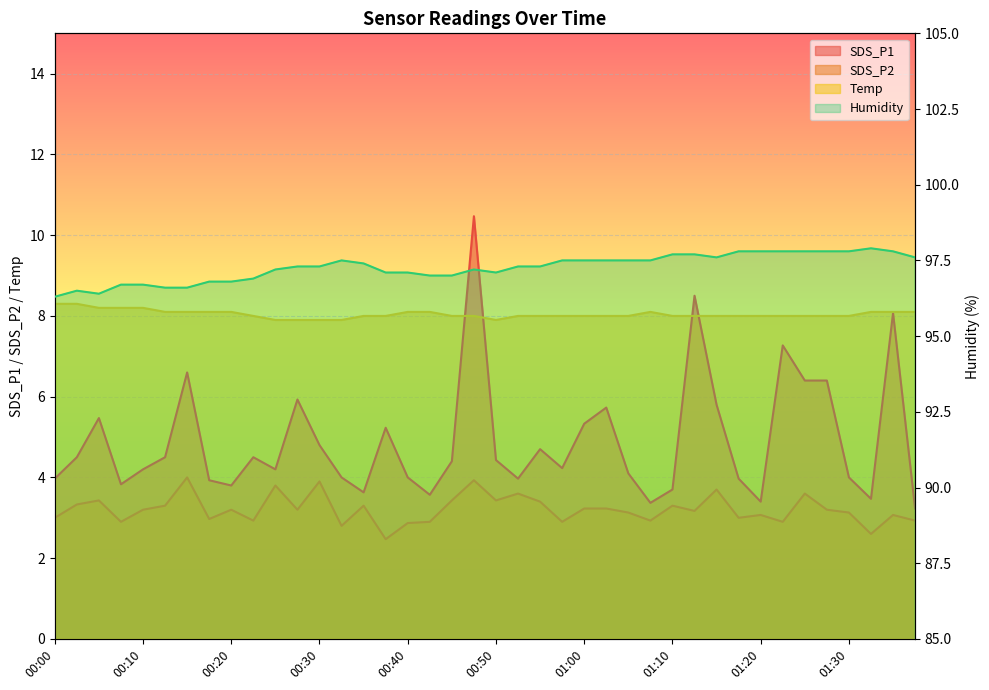

Reading right to left, list all the values displayed in this chart.

SDS_P1: 01:38=3.2	01:35=8.1	01:33=3.5	01:30=4.0	01:28=6.4	01:25=6.4	01:22=7.3	01:20=3.4	01:17=4.0	01:15=5.8	01:12=8.5	01:10=3.7	01:07=3.4	01:05=4.1	01:02=5.7	01:00=5.3	00:57=4.2	00:55=4.7	00:52=4.0	00:50=4.4	00:47=10.5	00:45=4.4	00:42=3.6	00:40=4.0	00:37=5.2	00:35=3.6	00:32=4.0	00:30=4.8	00:27=5.9	00:25=4.2	00:22=4.5	00:20=3.8	00:17=3.9	00:15=6.6	00:12=4.5	00:10=4.2	00:08=3.8	00:05=5.5	00:03=4.5	00:00=4.0
SDS_P2: 01:38=2.9	01:35=3.1	01:33=2.6	01:30=3.1	01:28=3.2	01:25=3.6	01:22=2.9	01:20=3.1	01:17=3.0	01:15=3.7	01:12=3.2	01:10=3.3	01:07=2.9	01:05=3.1	01:02=3.2	01:00=3.2	00:57=2.9	00:55=3.4	00:52=3.6	00:50=3.4	00:47=3.9	00:45=3.4	00:42=2.9	00:40=2.9	00:37=2.5	00:35=3.3	00:32=2.8	00:30=3.9	00:27=3.2	00:25=3.8	00:22=2.9	00:20=3.2	00:17=3.0	00:15=4.0	00:12=3.3	00:10=3.2	00:08=2.9	00:05=3.4	00:03=3.3	00:00=3.0
Temp: 01:38=8.1	01:35=8.1	01:33=8.1	01:30=8.0	01:28=8.0	01:25=8.0	01:22=8.0	01:20=8.0	01:17=8.0	01:15=8.0	01:12=8.0	01:10=8.0	01:07=8.1	01:05=8.0	01:02=8.0	01:00=8.0	00:57=8.0	00:55=8.0	00:52=8.0	00:50=7.9	00:47=8.0	00:45=8.0	00:42=8.1	00:40=8.1	00:37=8.0	00:35=8.0	00:32=7.9	00:30=7.9	00:27=7.9	00:25=7.9	00:22=8.0	00:20=8.1	00:17=8.1	00:15=8.1	00:12=8.1	00:10=8.2	00:08=8.2	00:05=8.2	00:03=8.3	00:00=8.3
Humidity: 01:38=97.6	01:35=97.8	01:33=97.9	01:30=97.8	01:28=97.8	01:25=97.8	01:22=97.8	01:20=97.8	01:17=97.8	01:15=97.6	01:12=97.7	01:10=97.7	01:07=97.5	01:05=97.5	01:02=97.5	01:00=97.5	00:57=97.5	00:55=97.3	00:52=97.3	00:50=97.1	00:47=97.2	00:45=97.0	00:42=97.0	00:40=97.1	00:37=97.1	00:35=97.4	00:32=97.5	00:30=97.3	00:27=97.3	00:25=97.2	00:22=96.9	00:20=96.8	00:17=96.8	00:15=96.6	00:12=96.6	00:10=96.7	00:08=96.7	00:05=96.4	00:03=96.5	00:00=96.3